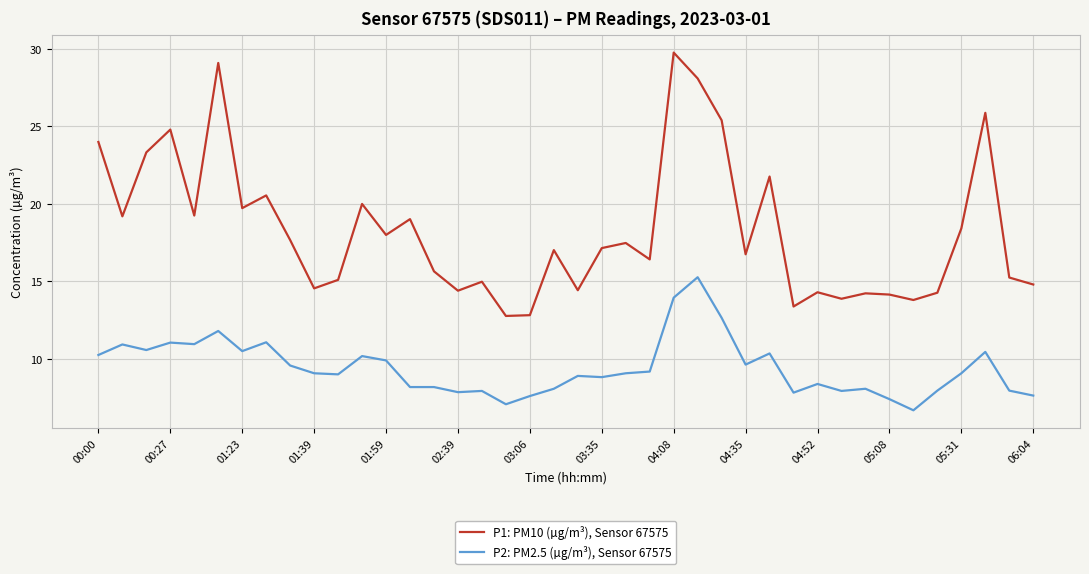

Rank the series by their maximum value, from highest to lowest.

P1: PM10 (µg/m³), Sensor 67575, P2: PM2.5 (µg/m³), Sensor 67575